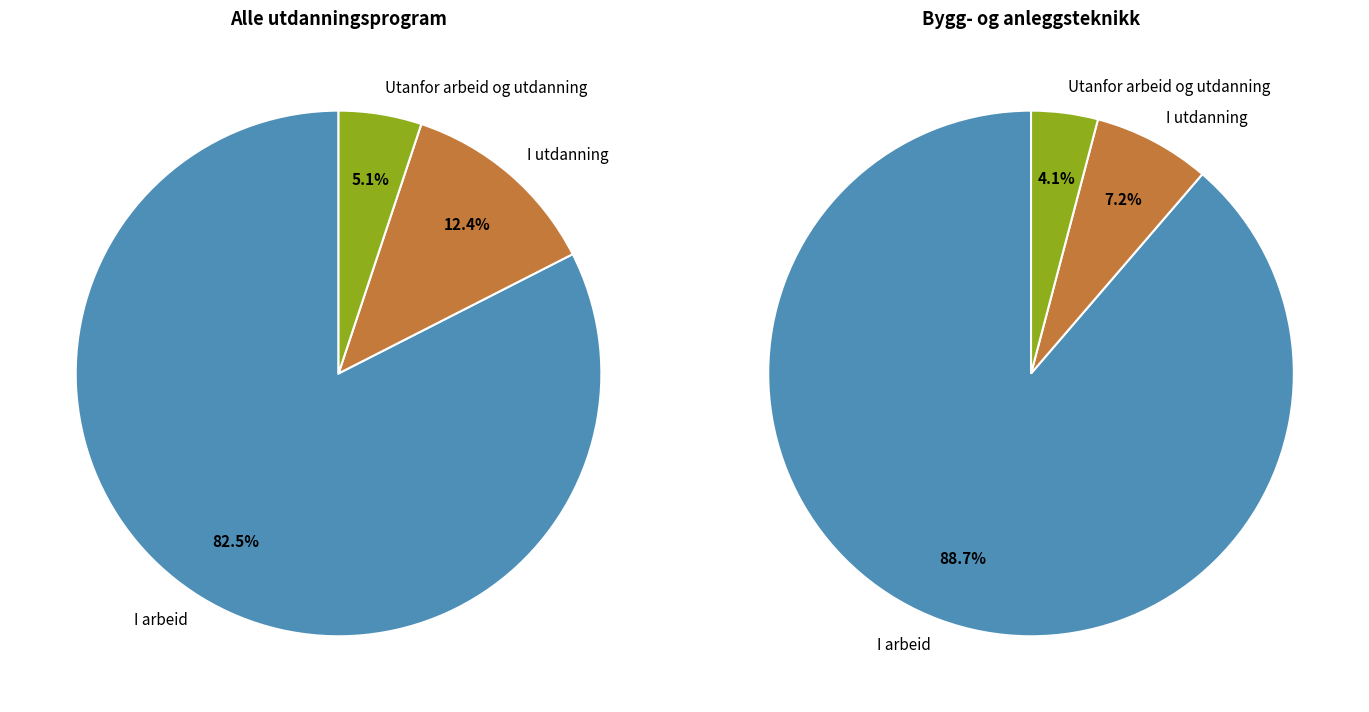

What is the majority slice?

I arbeid